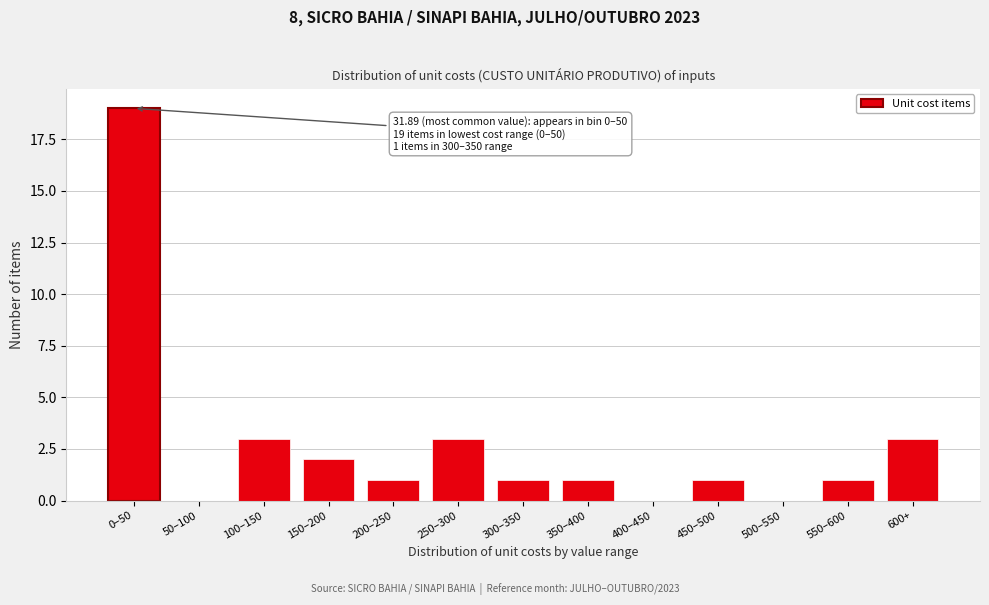

Reading left to right, list all the values displayed in this chart.

0–50=19	50–100=0	100–150=3	150–200=2	200–250=1	250–300=3	300–350=1	350–400=1	400–450=0	450–500=1	500–550=0	550–600=1	600+=3